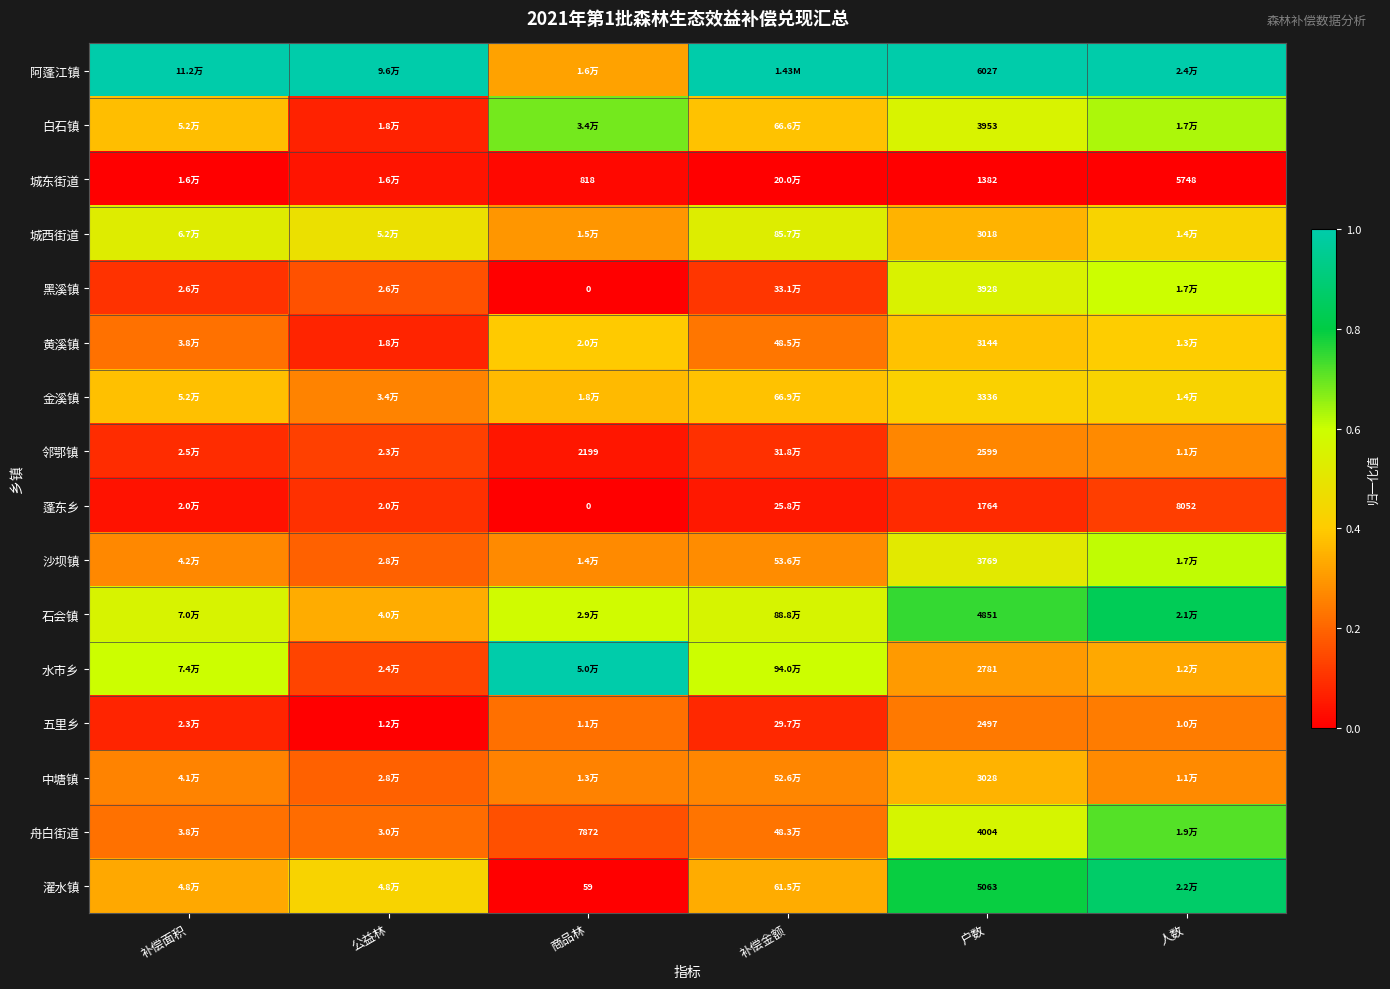

How many data points in 蓬东乡 are above 0?

5